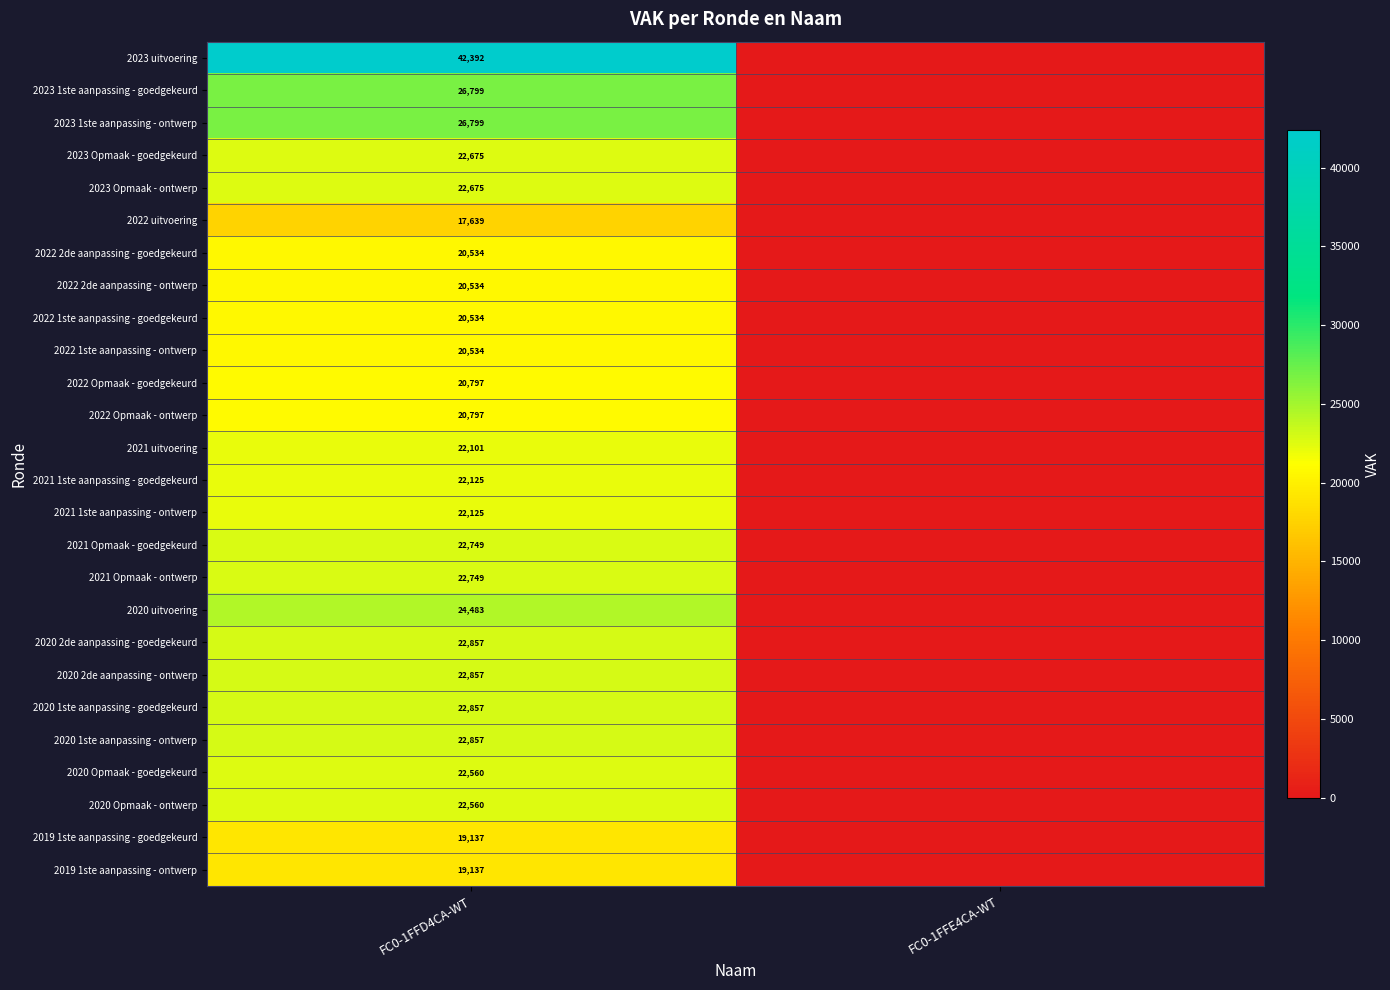

What is the total value across all series at FC0-1FFD4CA-WT?

593863